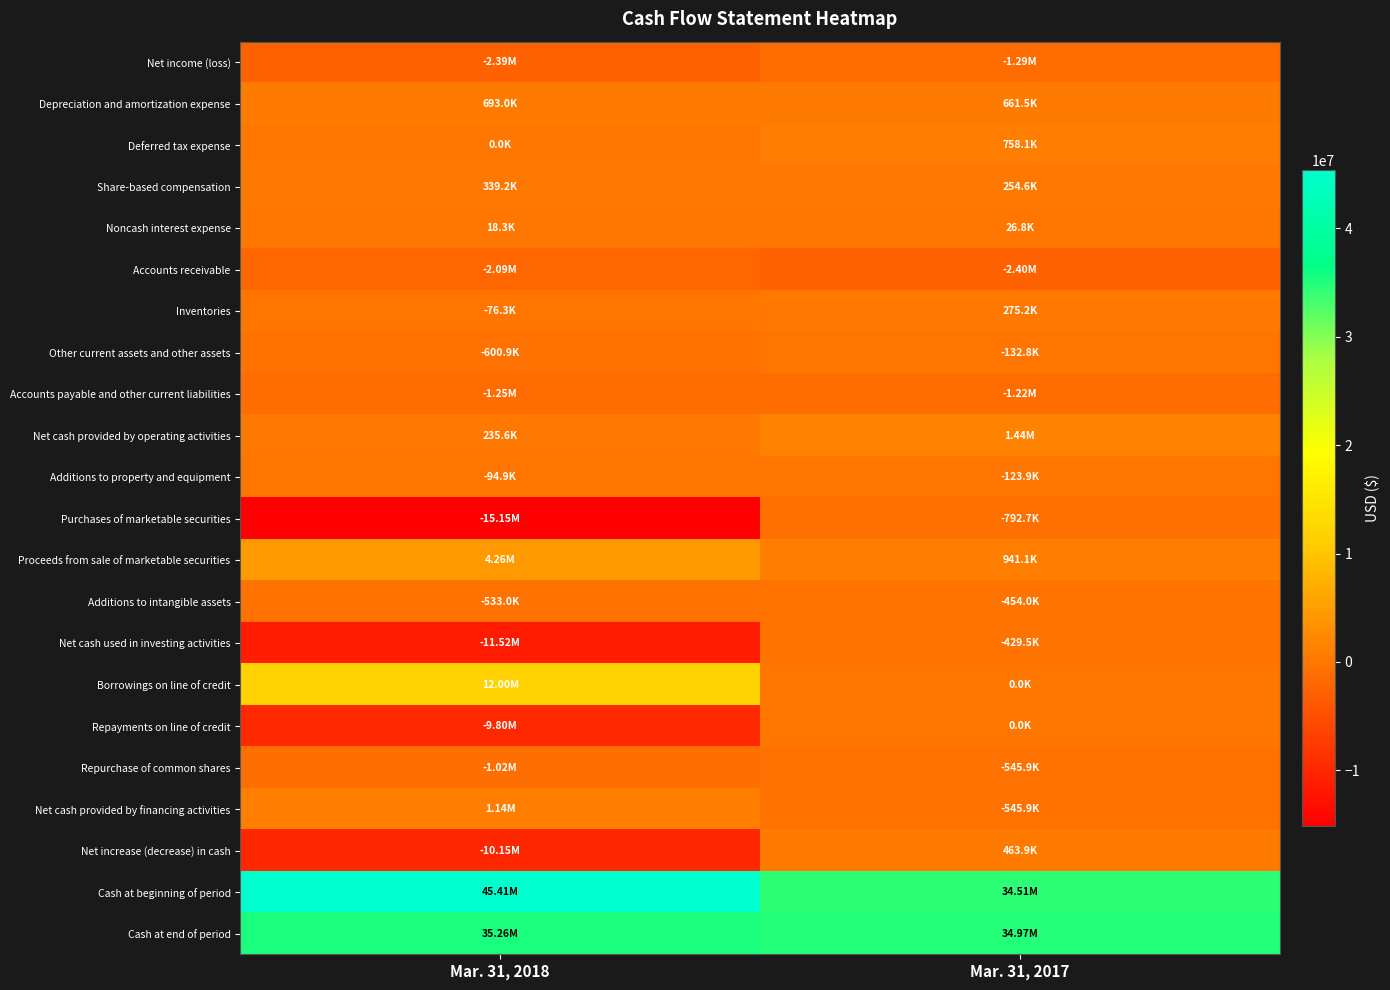

At Mar. 31, 2017, list the series in order from smallest to largest.

Accounts receivable, Net income (loss), Accounts payable and other current liabilities, Purchases of marketable securities, Repurchase of common shares, Net cash provided by financing activities, Additions to intangible assets, Net cash used in investing activities, Other current assets and other assets, Additions to property and equipment, Borrowings on line of credit, Repayments on line of credit, Noncash interest expense, Share-based compensation, Inventories, Net increase (decrease) in cash, Depreciation and amortization expense, Deferred tax expense, Proceeds from sale of marketable securities, Net cash provided by operating activities, Cash at beginning of period, Cash at end of period